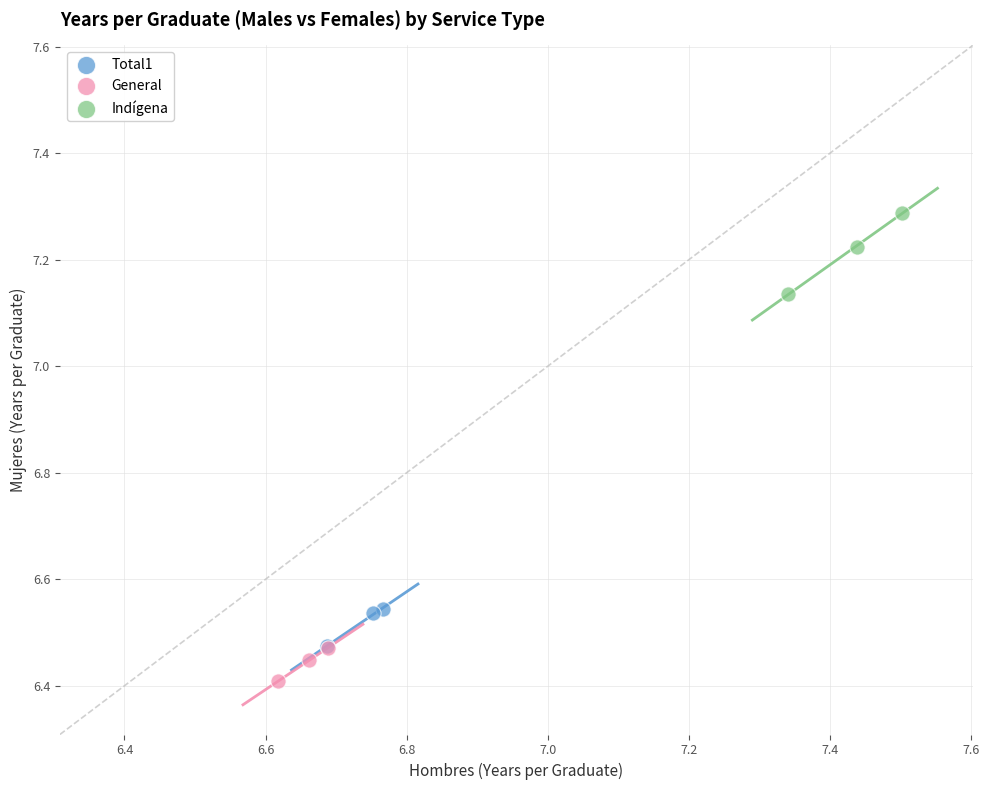

Which series contains the lowest Y value?

General